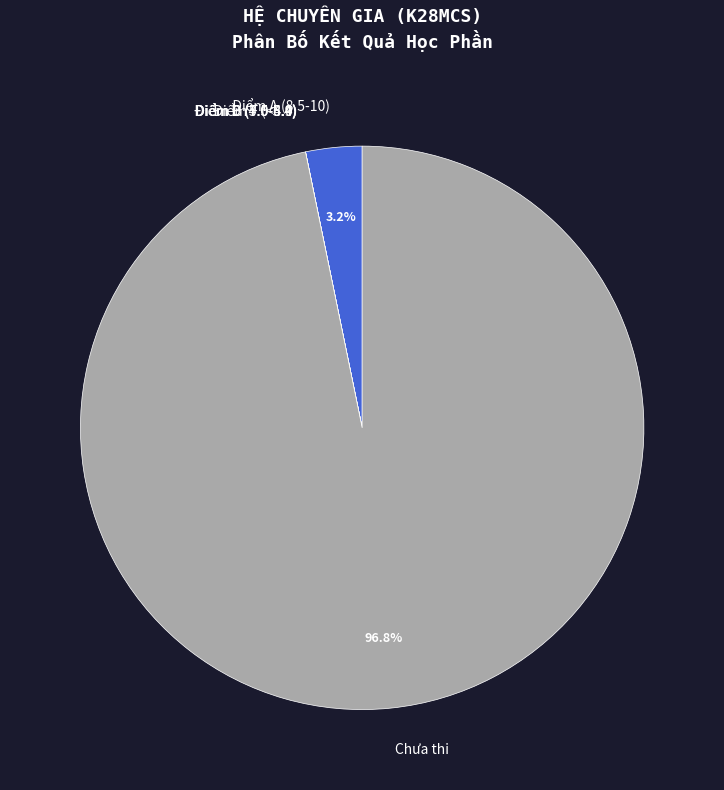

What is the majority slice?

Chưa thi